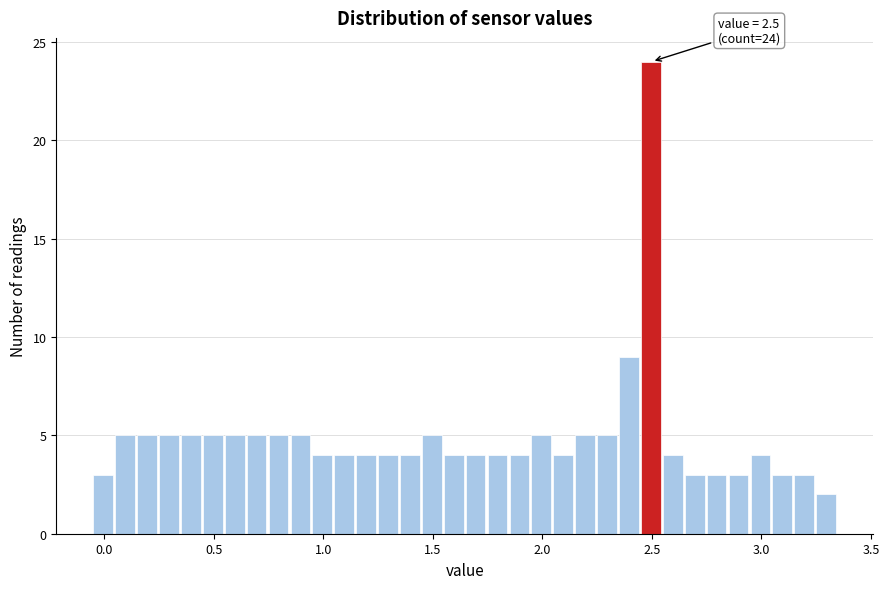

Read against the x-axis, roughly where is the centre of the tallest bar?

2.50